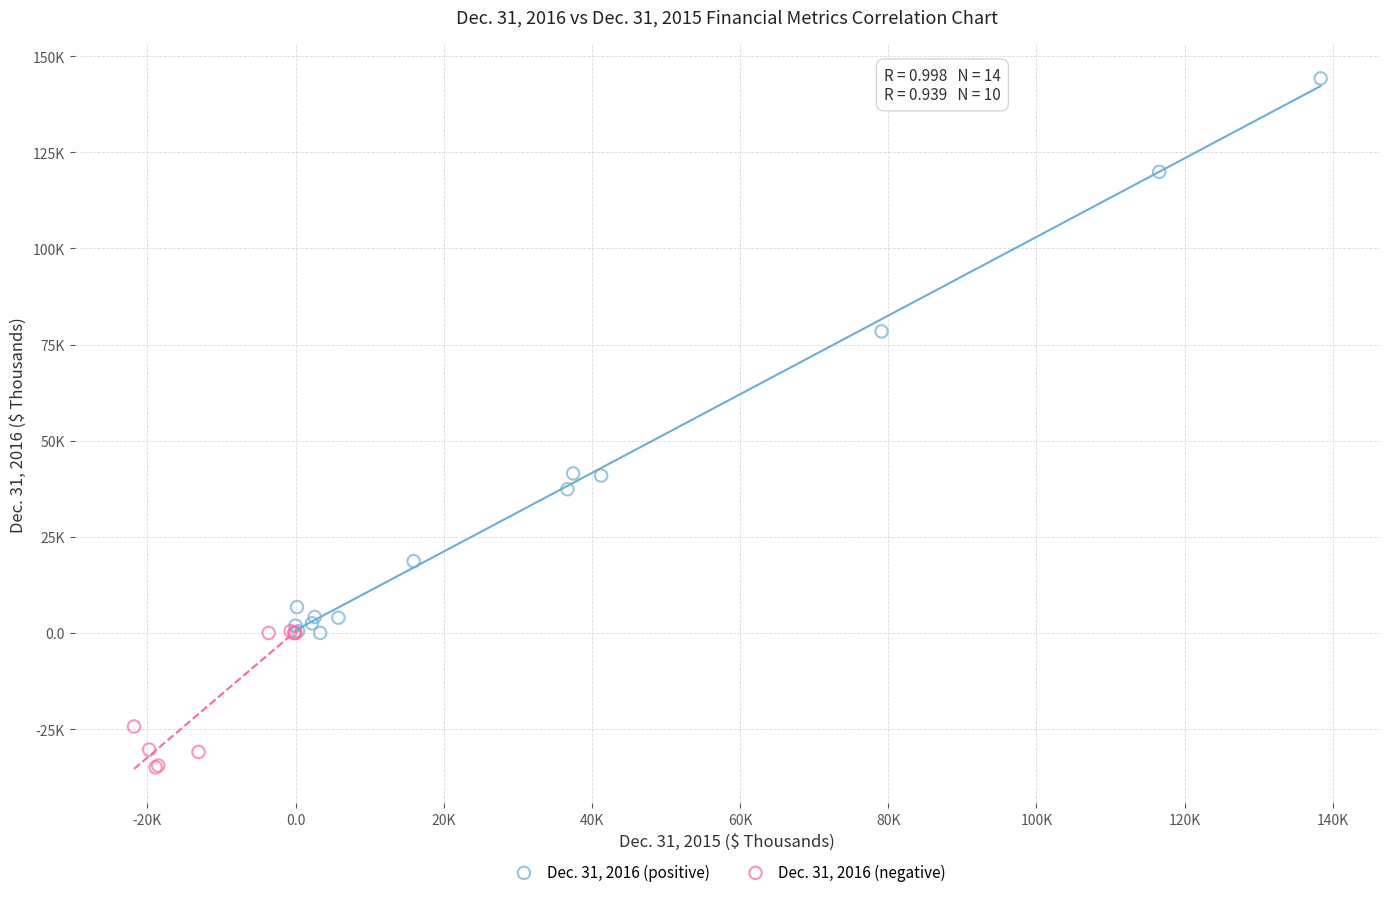

Which series has the widest spread of Y values?

Dec. 31, 2016 (positive)